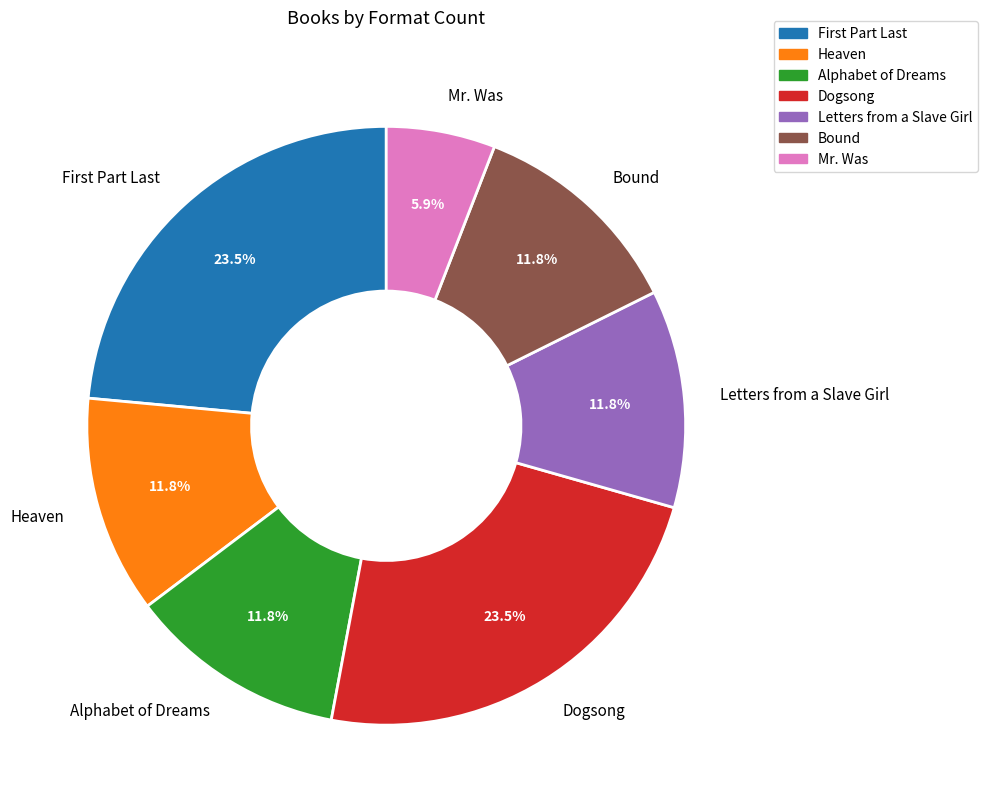

Which category has the smallest portion of the pie?

Mr. Was